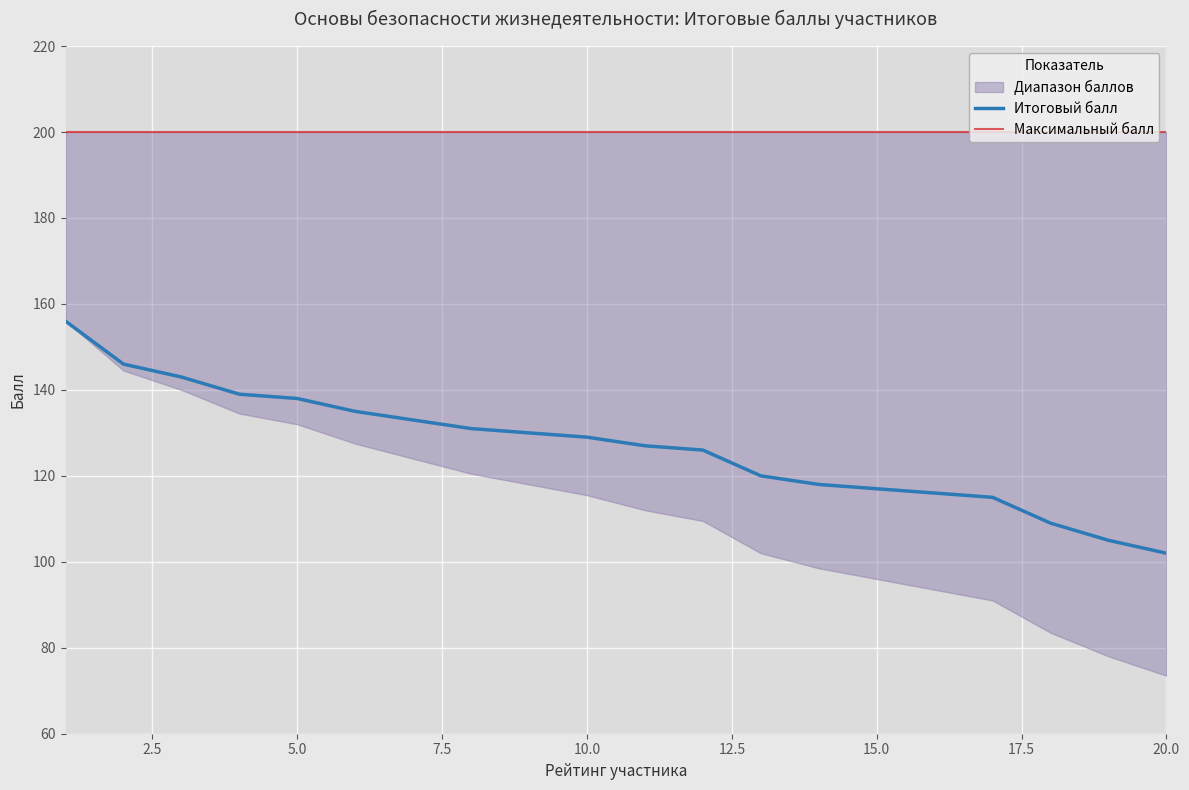

What is the highest value of the Итоговый балл series?

156